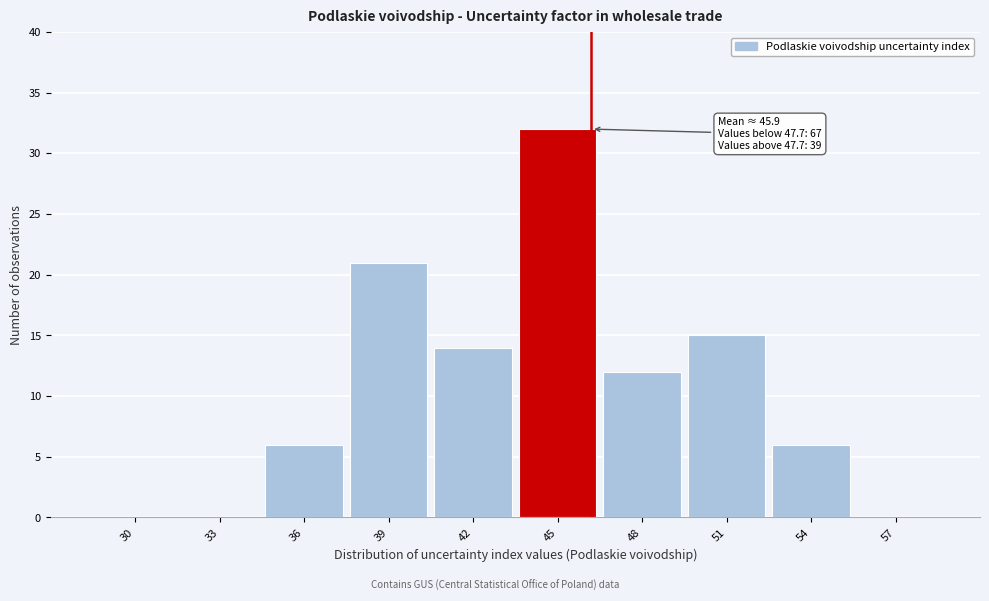

Reading right to left, extract all data points from this chart.

57=0	54=6	51=15	48=12	45=32	42=14	39=21	36=6	33=0	30=0